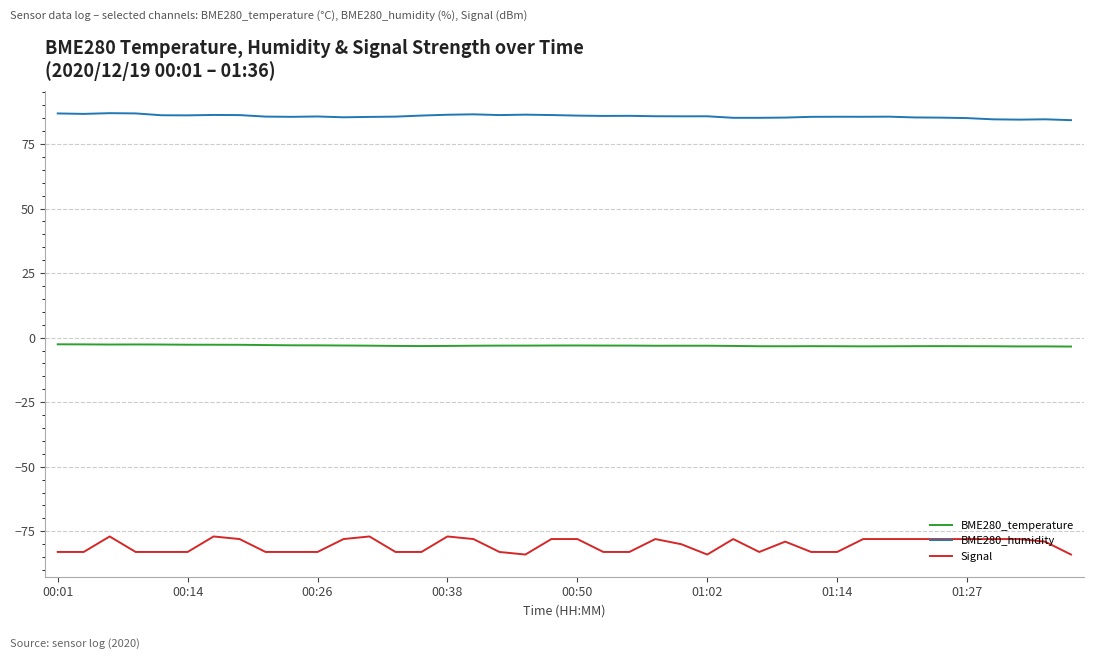

List the series in order of their overall mean, lowest first.

Signal, BME280_temperature, BME280_humidity